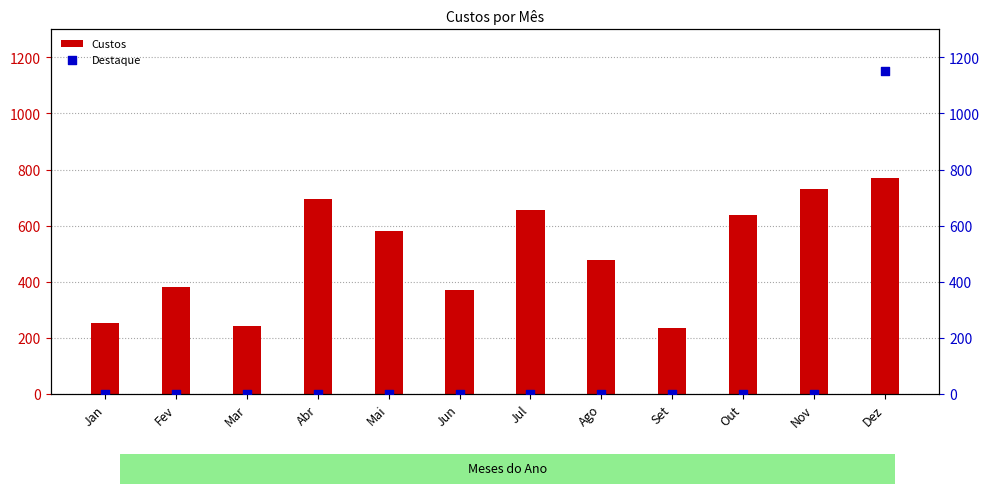

At how many categories does at least one series exceed 777?

1